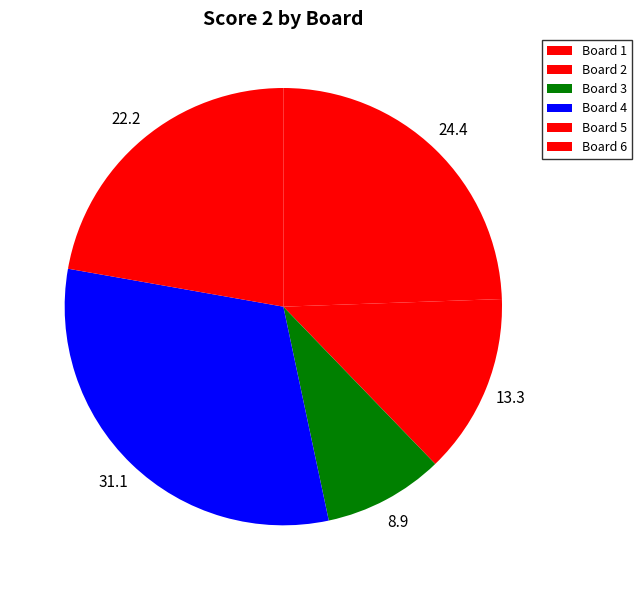

What percentage is NOT represented by Board 6?

77.8%